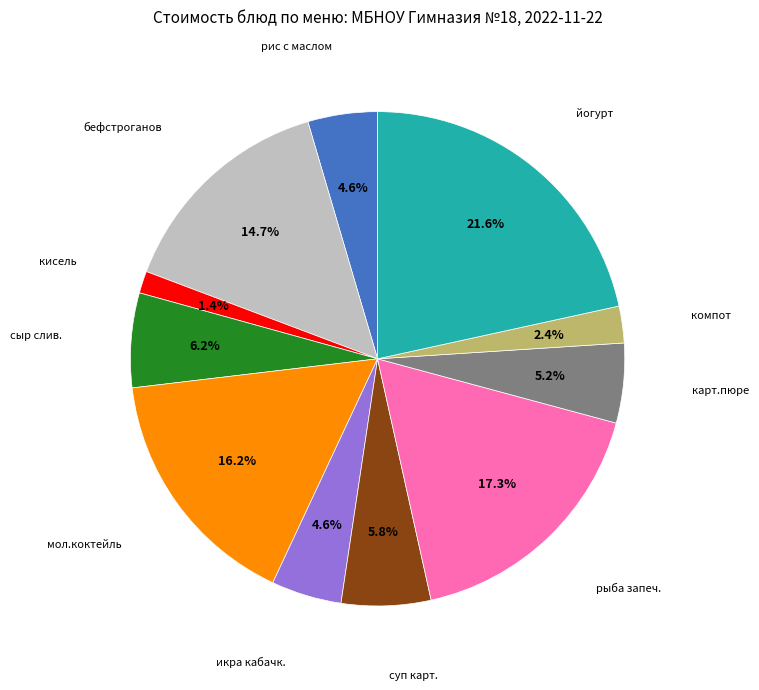

Is there a majority slice in this chart?

No